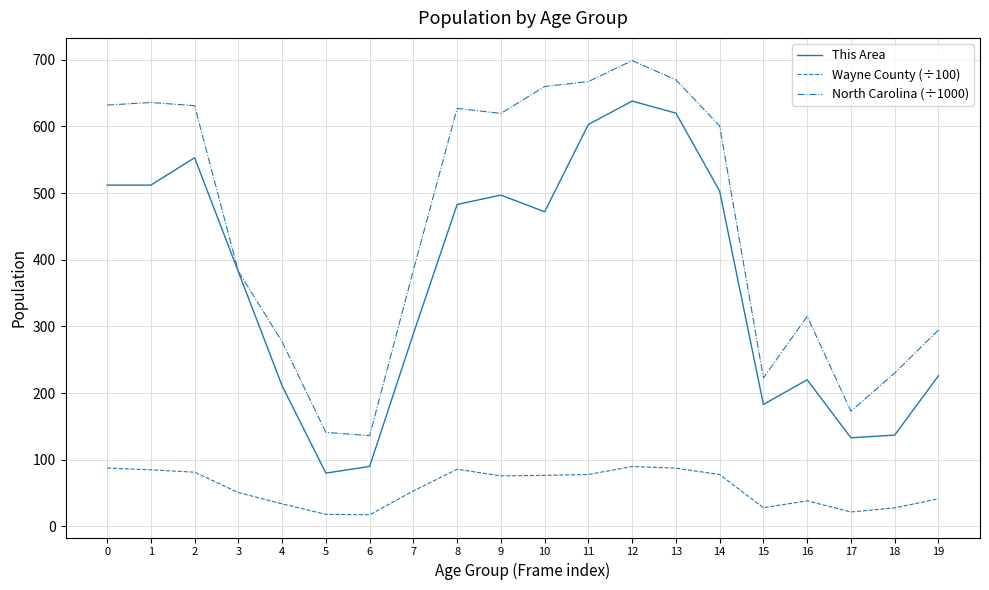

What is the average value of the North Carolina (÷1000) series?

449.9